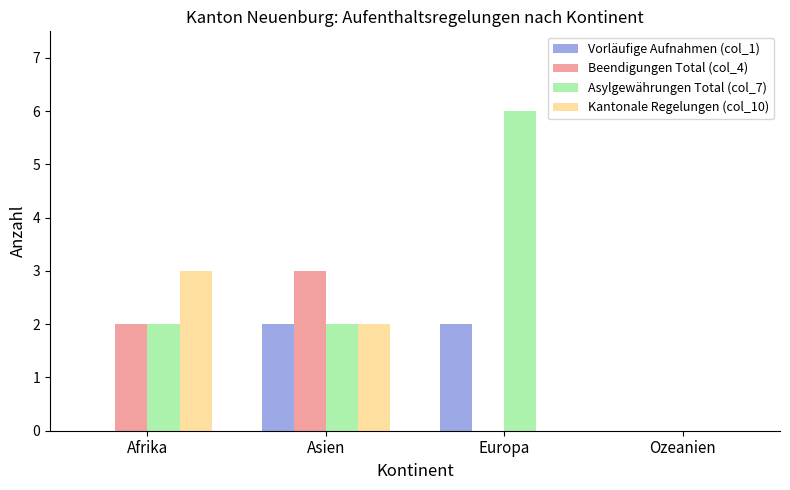

What is the difference between the Kantonale Regelungen (col_10) values at Afrika and Europa?

3